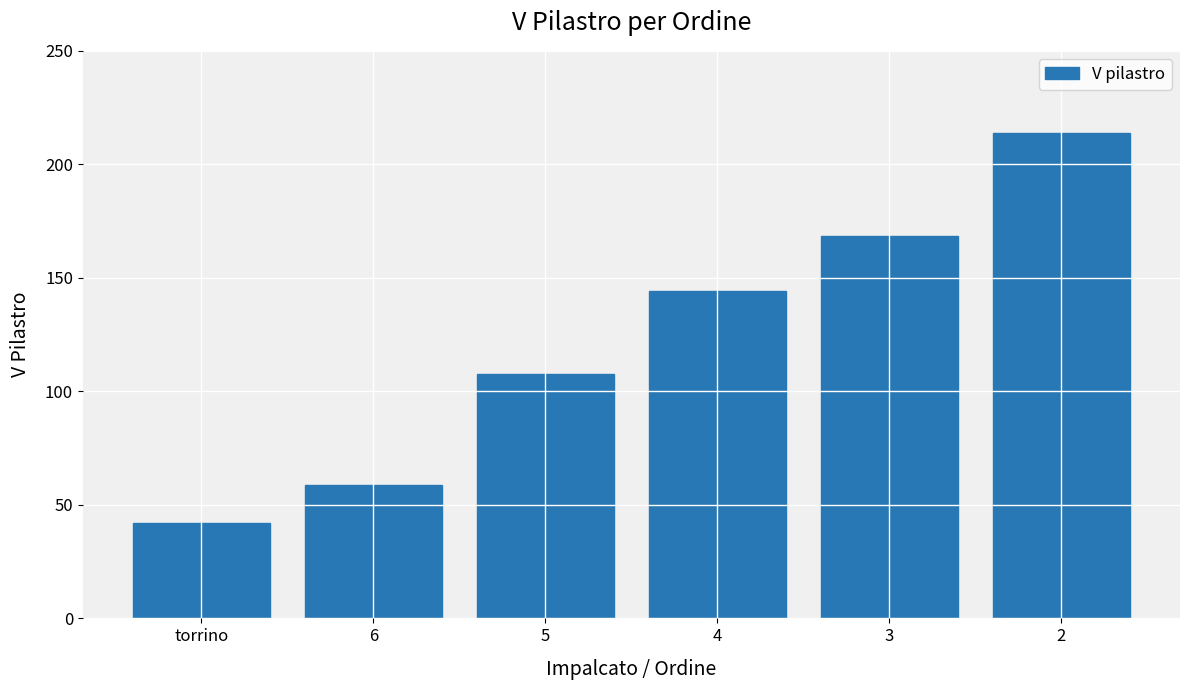

How many data points are less than 144?

3